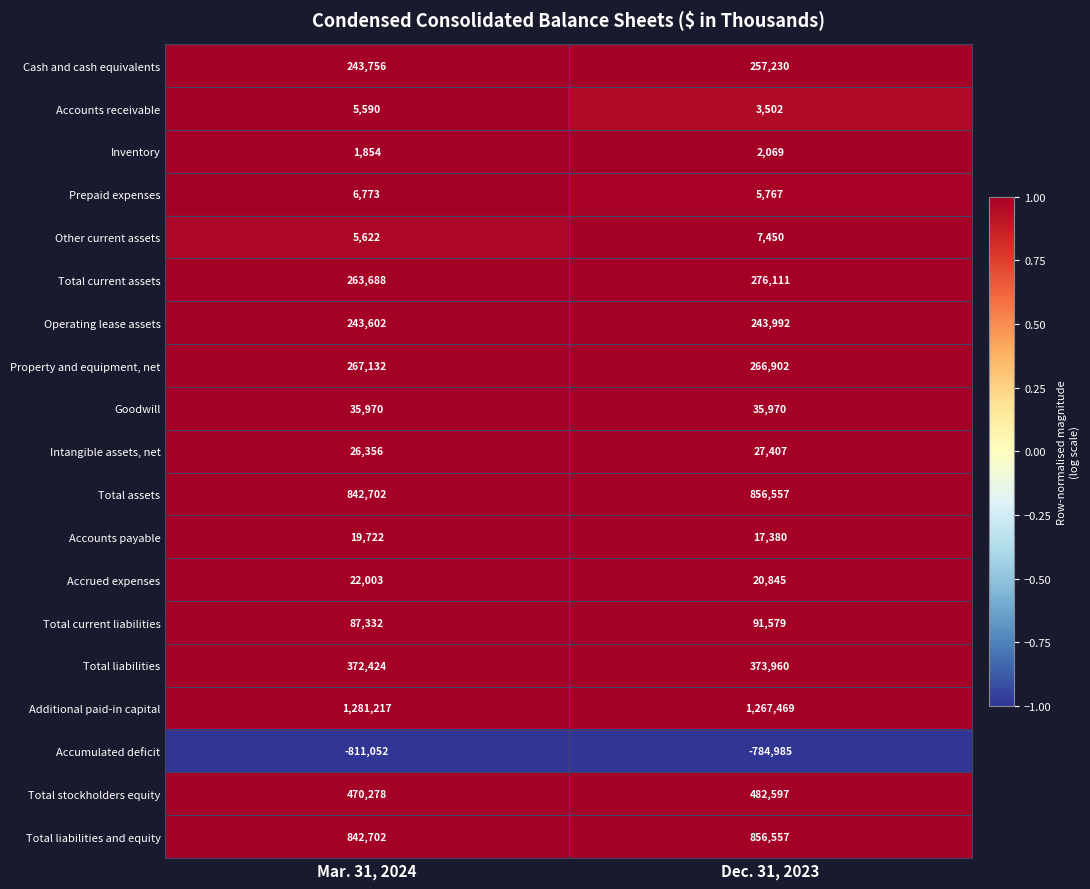

Between Mar. 31, 2024 and Dec. 31, 2023, which series saw the biggest shift?

Accumulated deficit